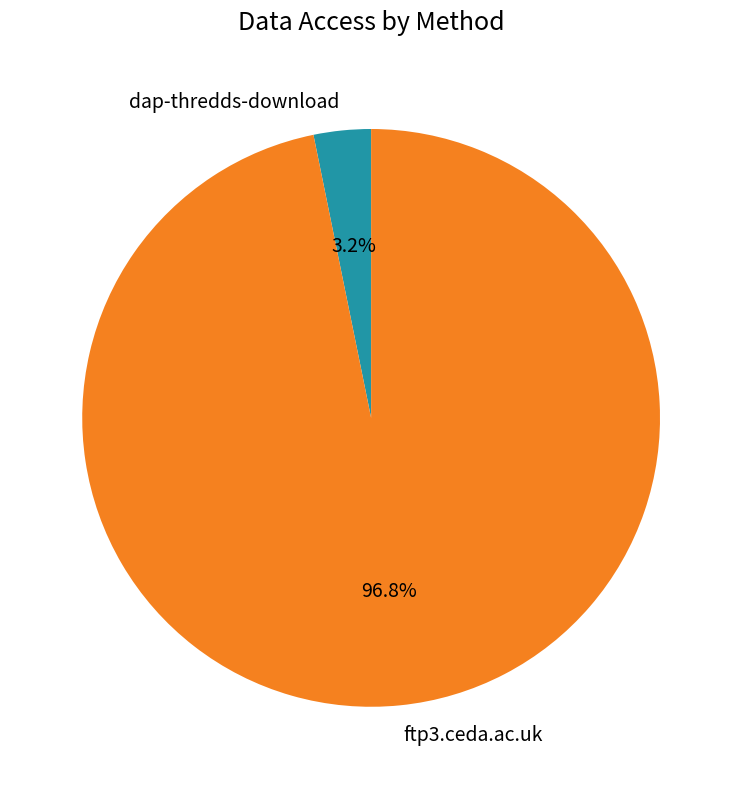

How many slices are in this pie chart?

2